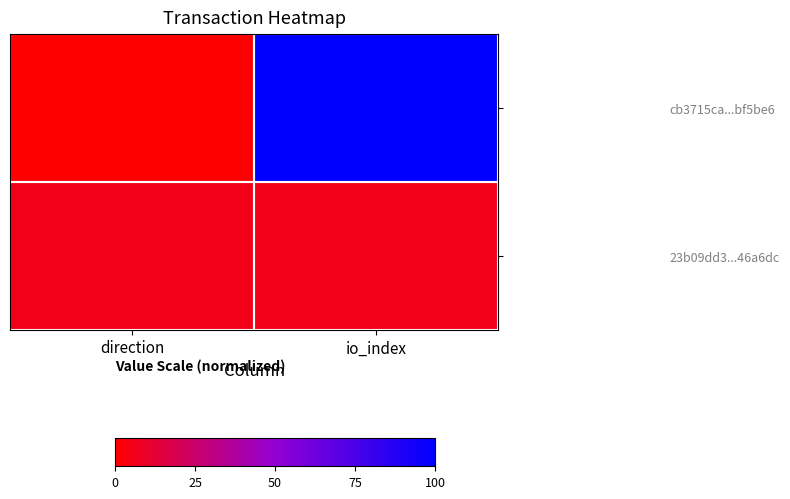

Which series has the largest total across all categories?

cb3715ca...bf5be6